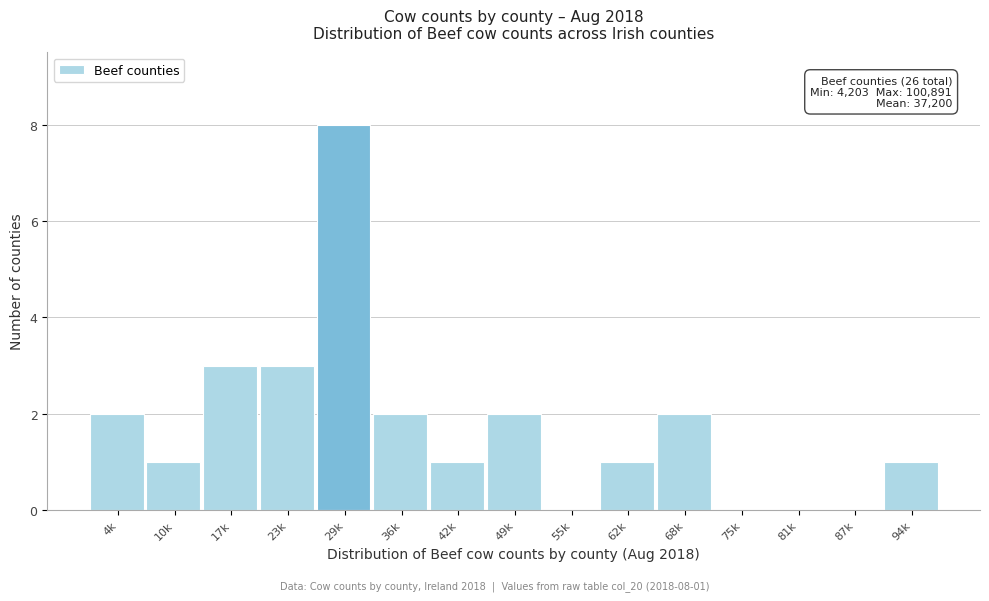

Reading left to right, what are all the values shown in this chart?

4k=2	10k=1	17k=3	23k=3	29k=8	36k=2	42k=1	49k=2	55k=0	62k=1	68k=2	75k=0	81k=0	87k=0	94k=1